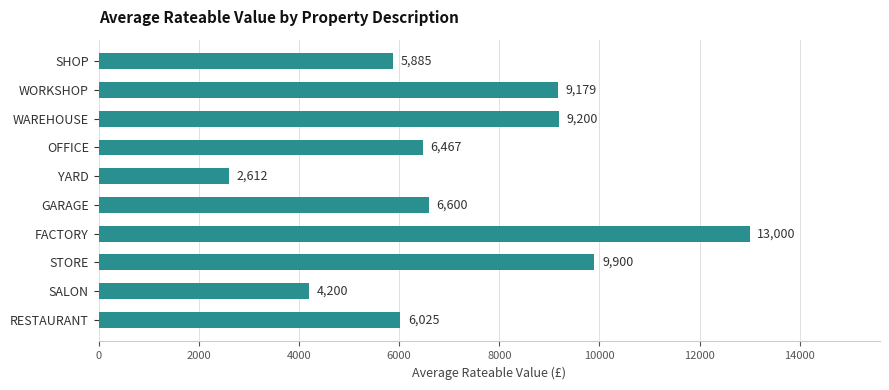

What is the change in value from GARAGE to SALON?

-2400.0